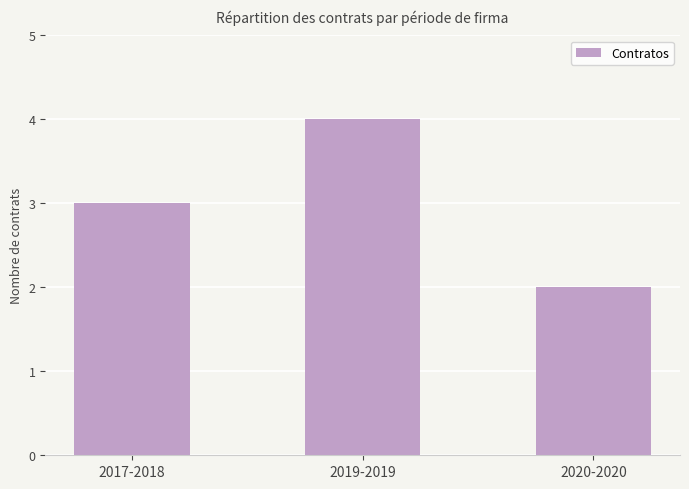

Rank the categories by value from lowest to highest.

2020-2020, 2017-2018, 2019-2019